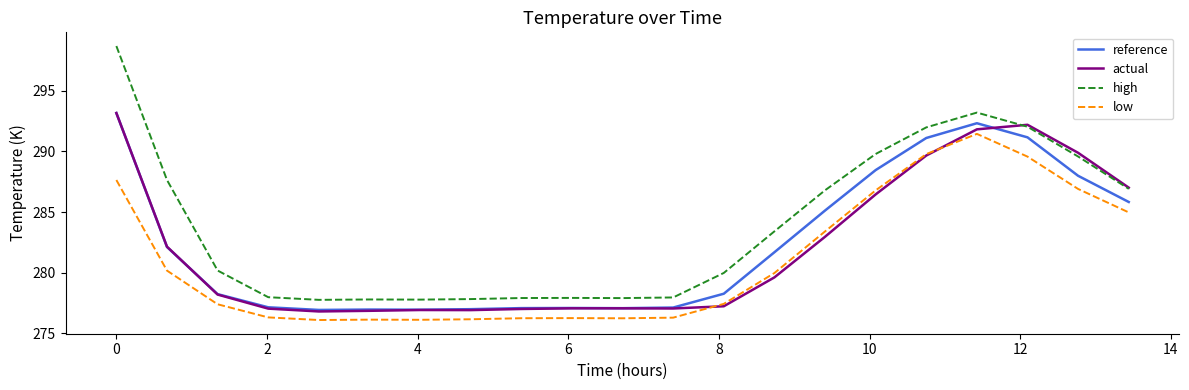

Does the chart have visible grid lines?

No